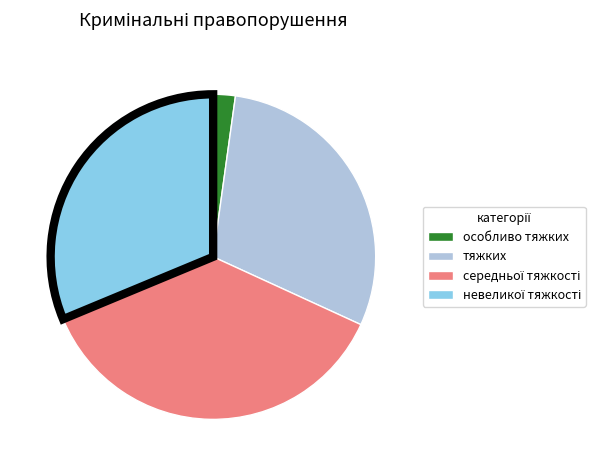

Is there a majority slice in this chart?

No